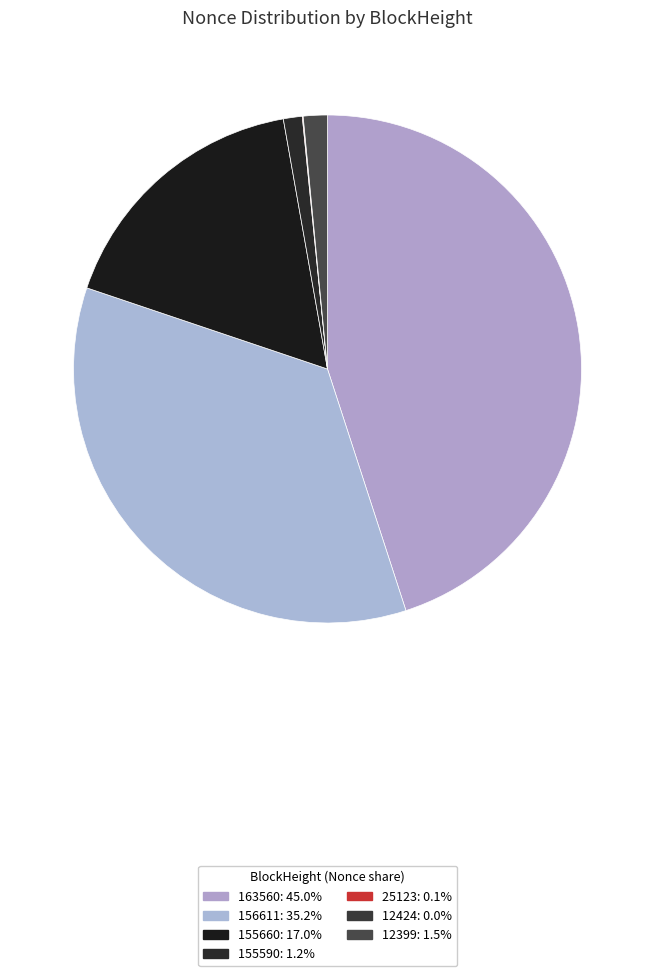

The 156611 slice represents 35% of the pie. True or false?

True